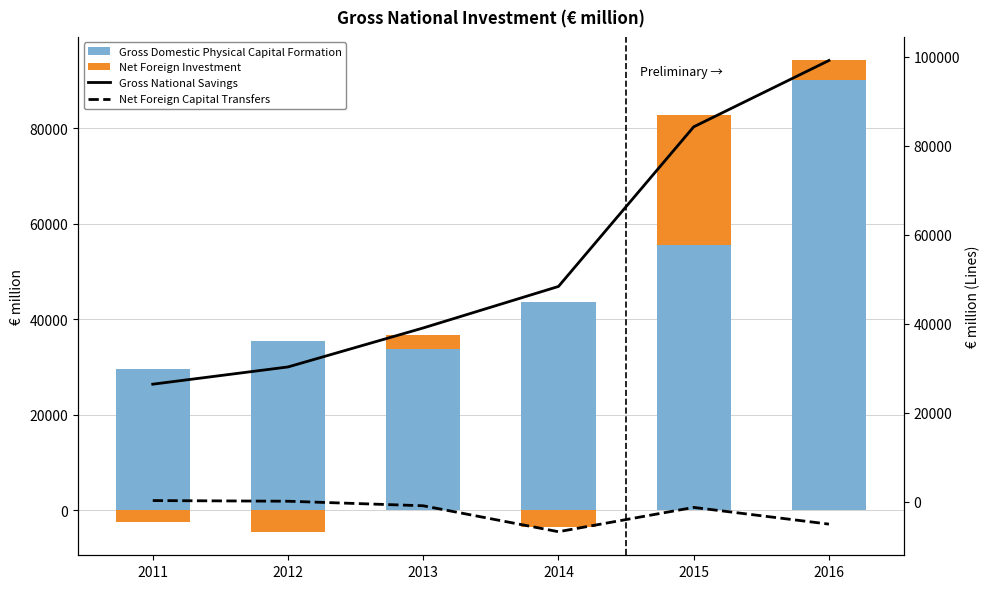

How many categories are shown in the chart?

6